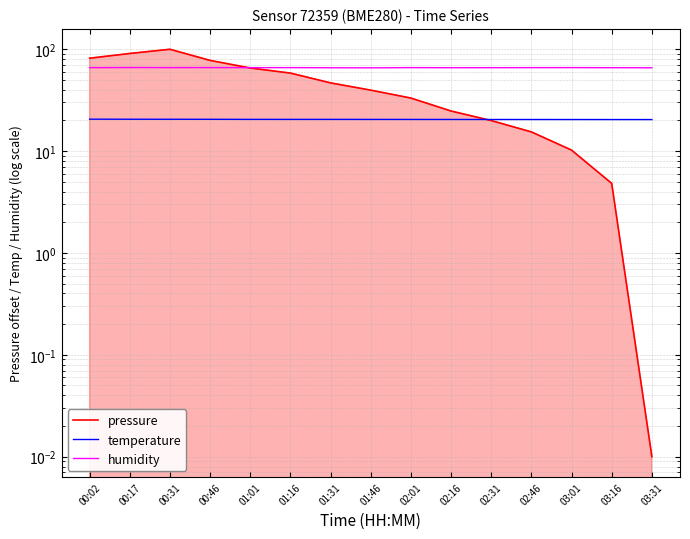

True or false: temperature has a value of 28.6 at 01:01.

False